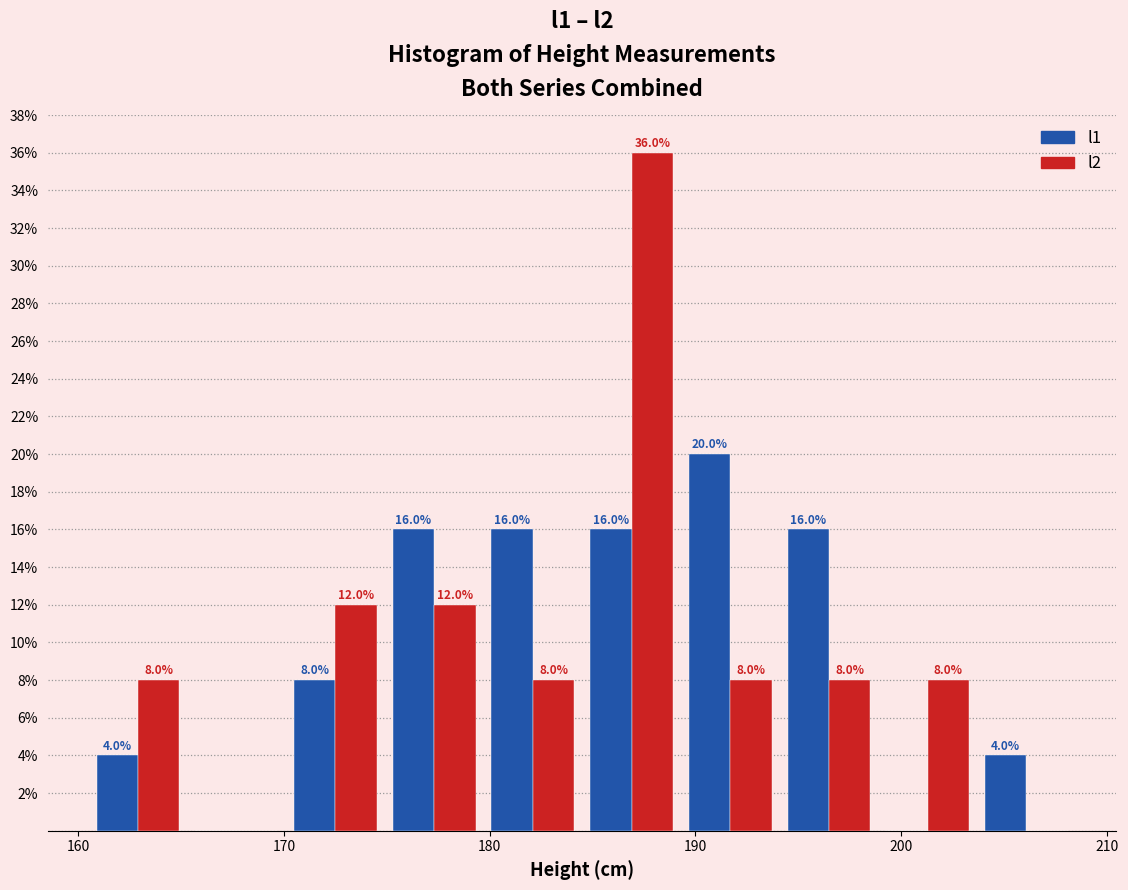

In the l2 series, which range on the x-axis has the tallest bar?

184.5 to 189.3